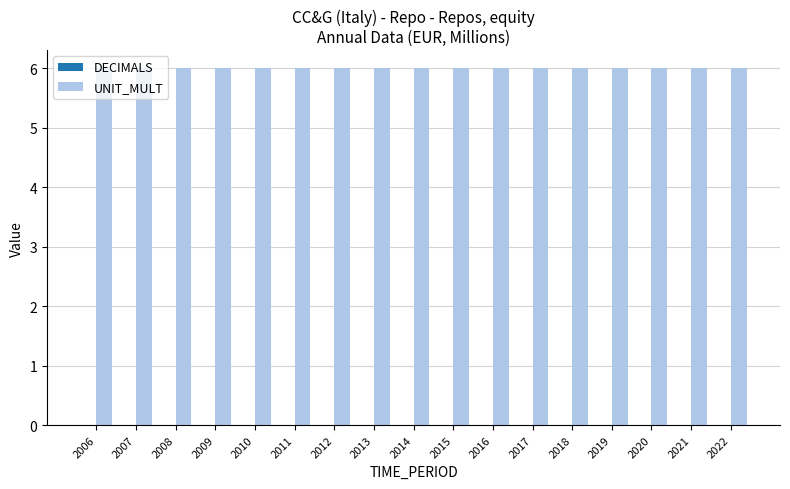

Reading right to left, list all the values displayed in this chart.

DECIMALS: 2022=0	2021=0	2020=0	2019=0	2018=0	2017=0	2016=0	2015=0	2014=0	2013=0	2012=0	2011=0	2010=0	2009=0	2008=0	2007=0	2006=0
UNIT_MULT: 2022=6	2021=6	2020=6	2019=6	2018=6	2017=6	2016=6	2015=6	2014=6	2013=6	2012=6	2011=6	2010=6	2009=6	2008=6	2007=6	2006=6